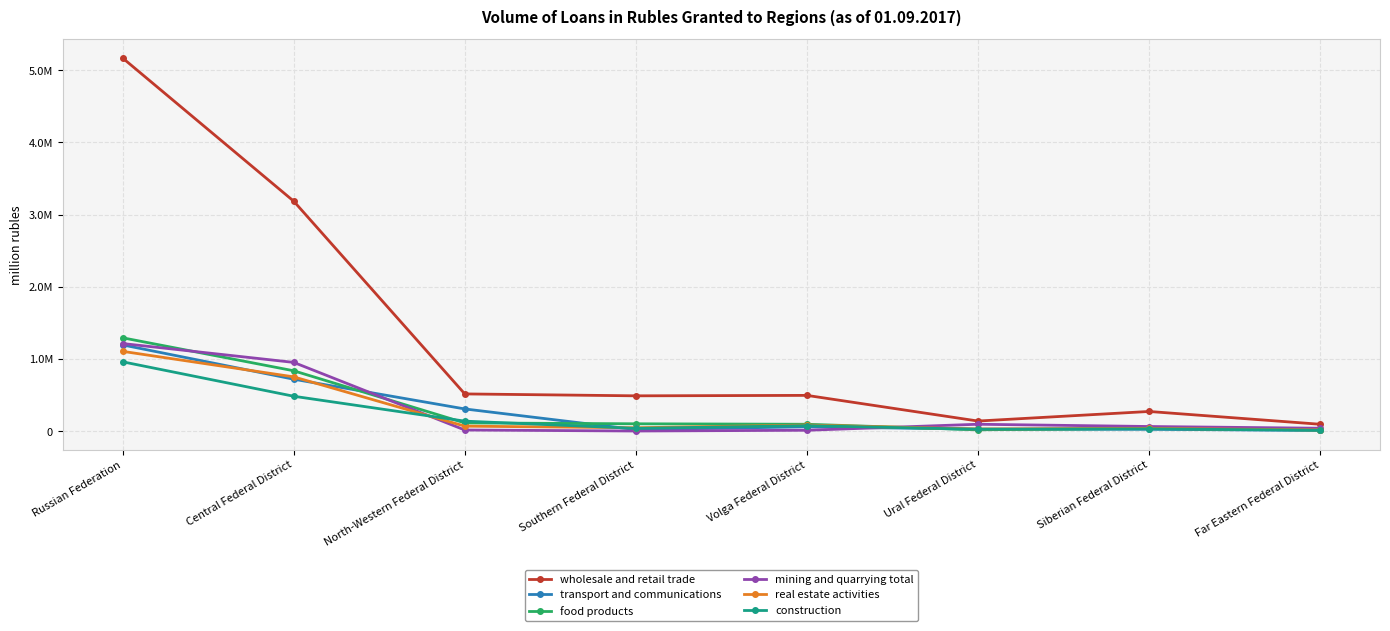

What value does the transport and communications series have at Ural Federal District?

31205